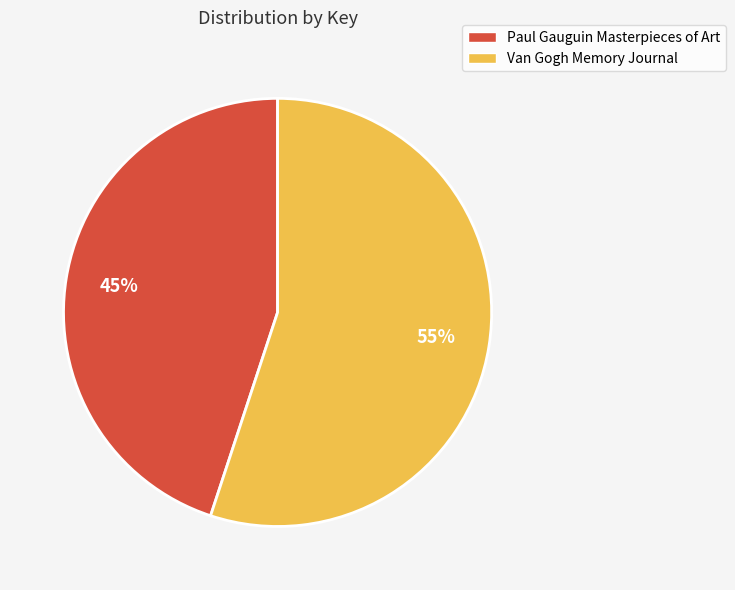

How many slices are in this pie chart?

2